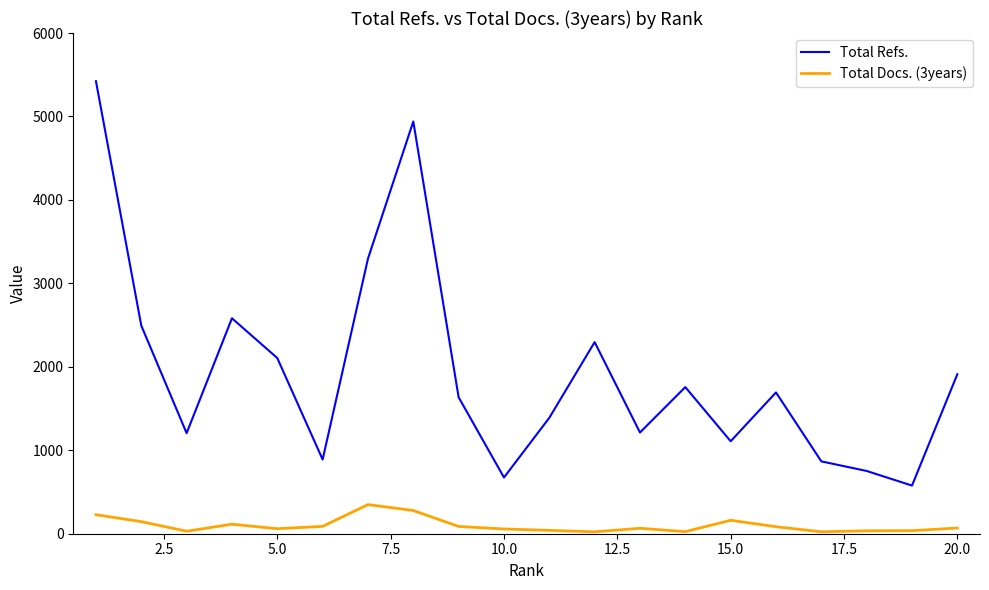

True or false: Total Docs. (3years) has more than 1 points higher than both neighbors.

True